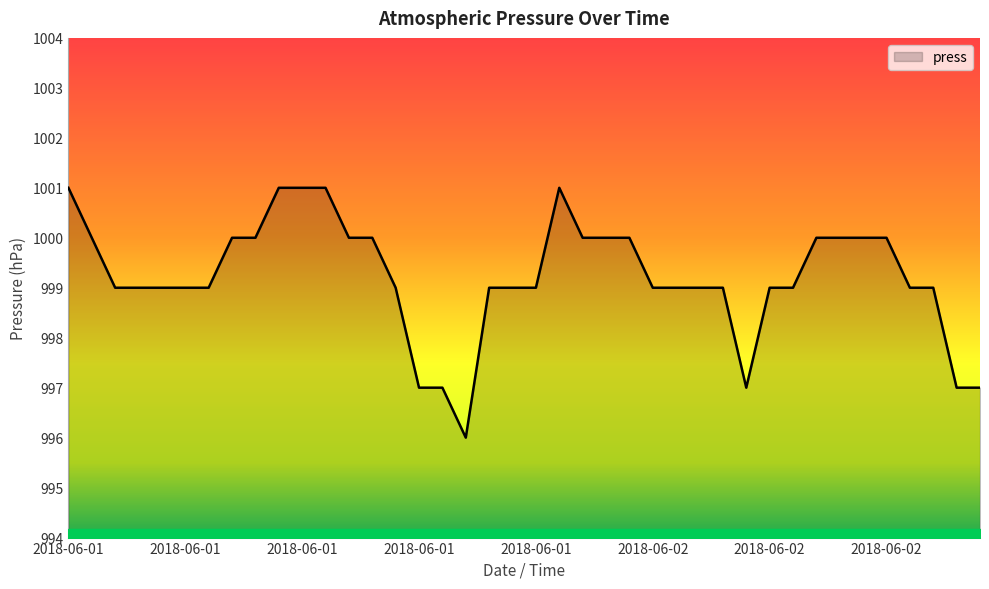

Does the chart have visible grid lines?

No